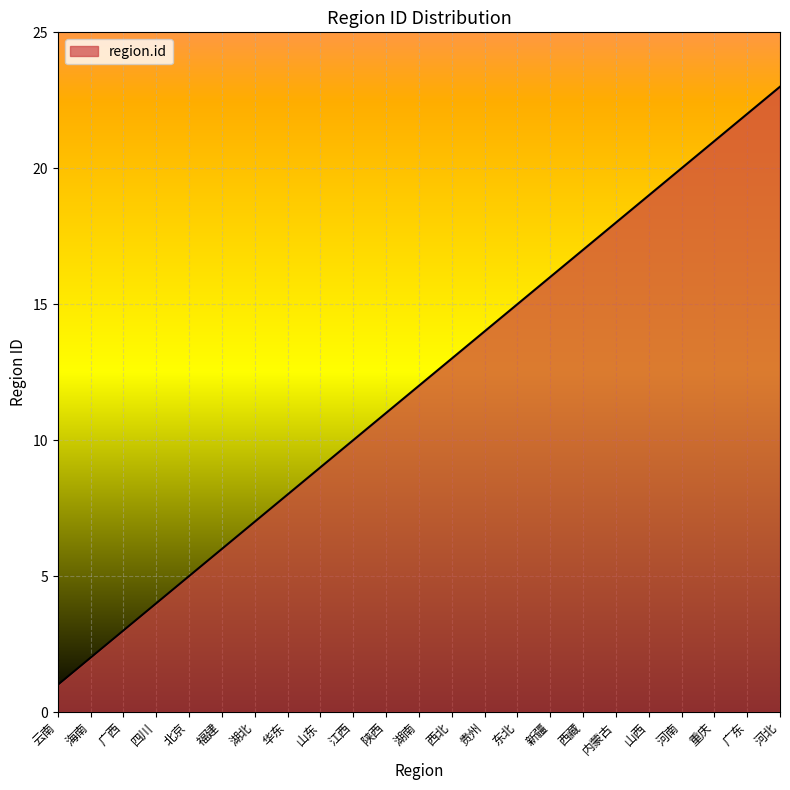

Which label corresponds to the smallest value in the chart?

云南